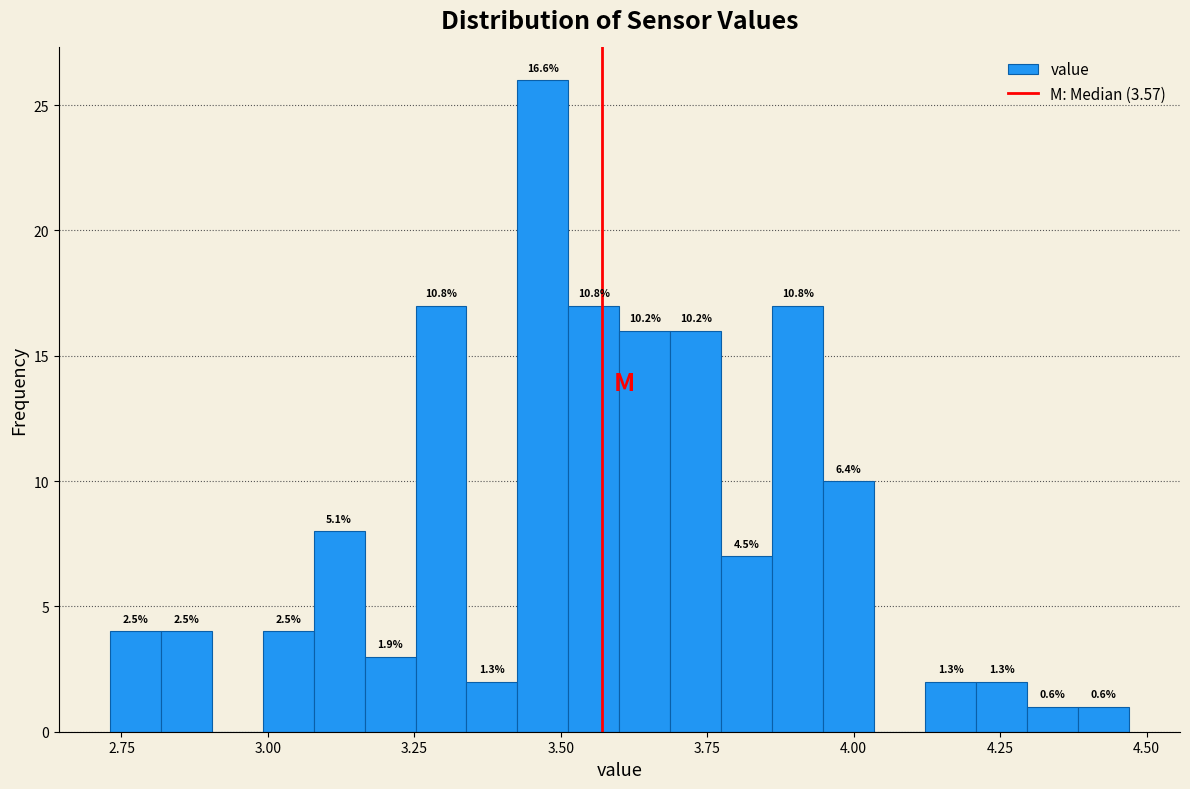

Read against the x-axis, roughly where is the centre of the tallest bar?

3.45